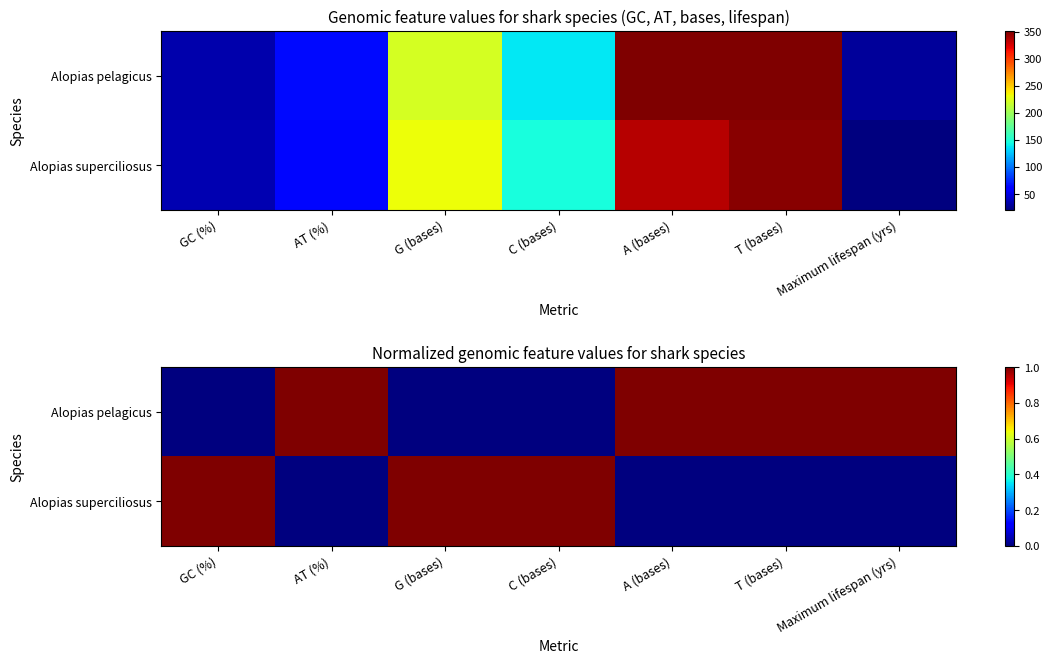

What is the difference between the second highest and second lowest values in the Alopias pelagicus series?

1.0